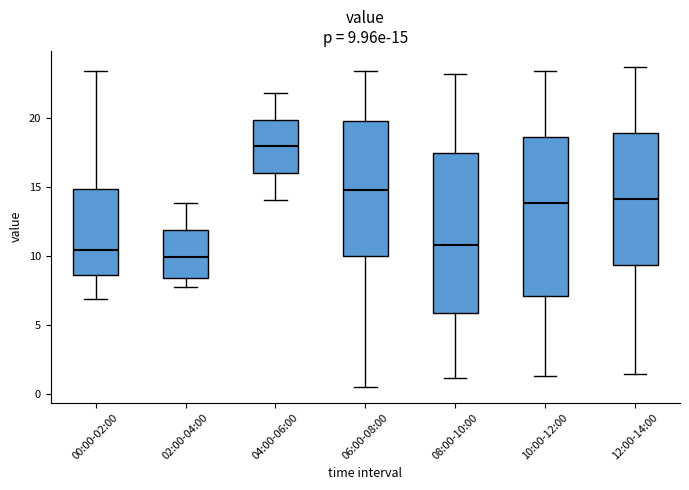

Which box has the lowest median line?

02:00-04:00